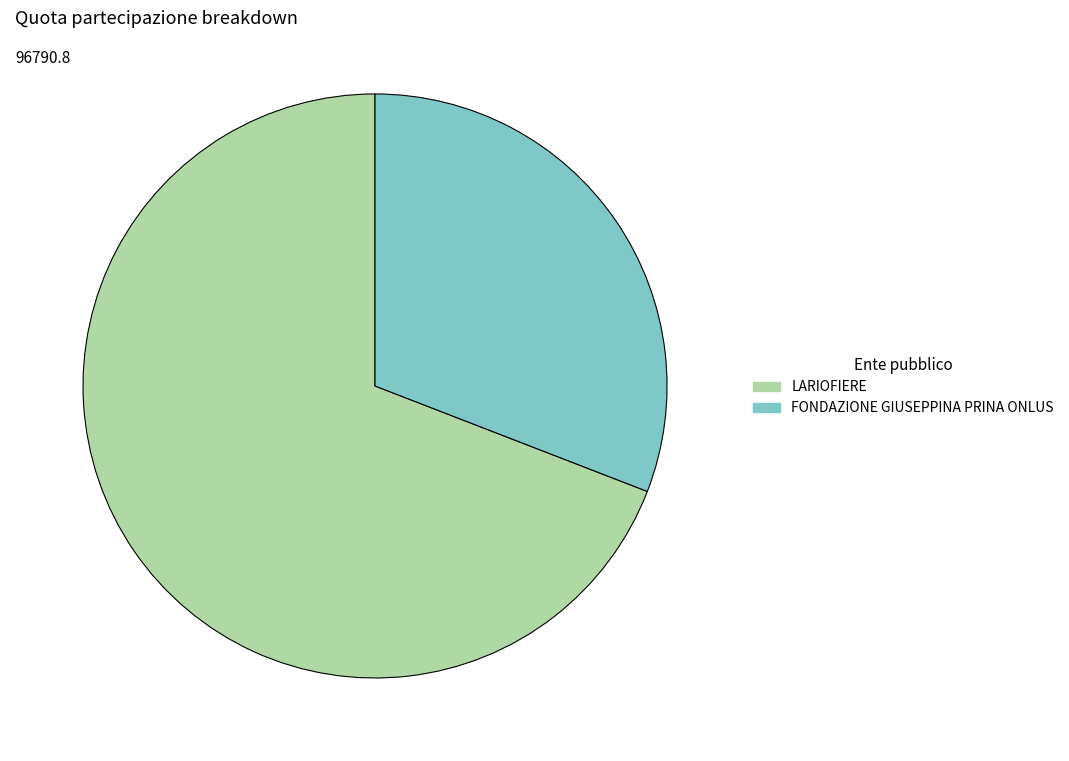

The FONDAZIONE GIUSEPPINA PRINA ONLUS slice represents 45% of the pie. True or false?

False